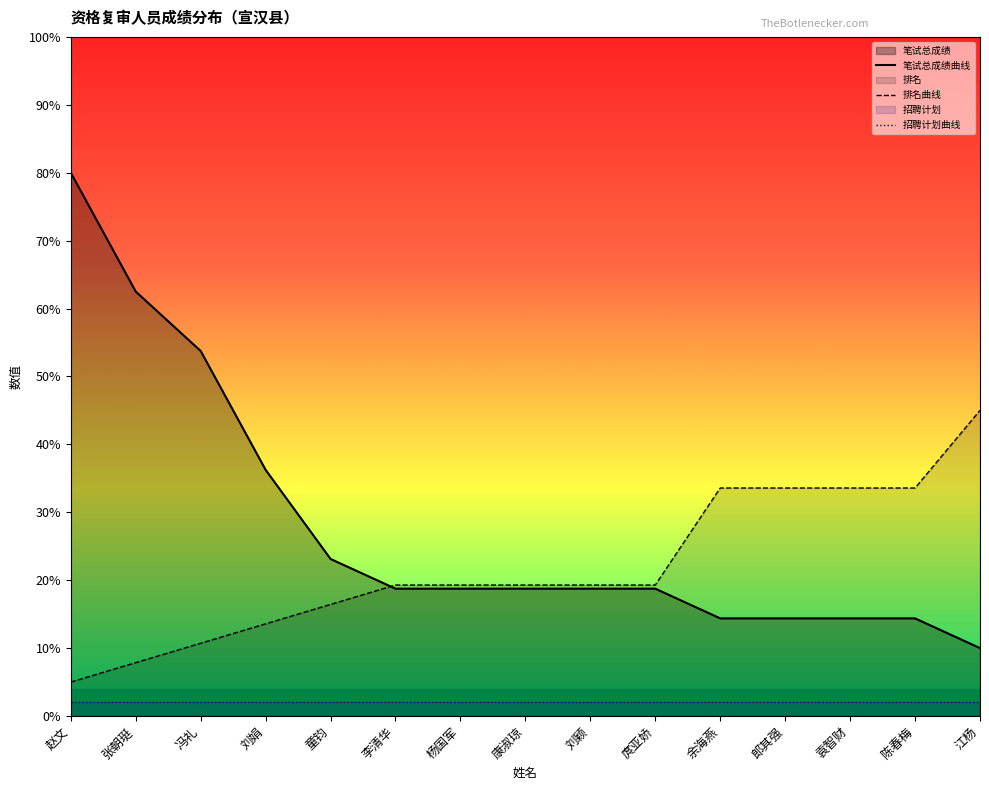

Rank the series by their average value, from highest to lowest.

笔试总成绩曲线, 排名曲线, 招聘计划曲线